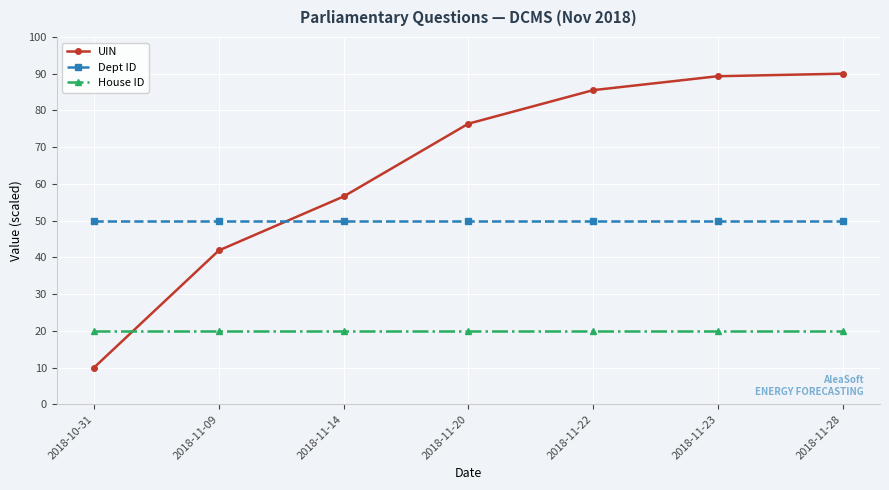

What is the sum of the UIN values at 2018-11-09 and 2018-10-31?

51.9